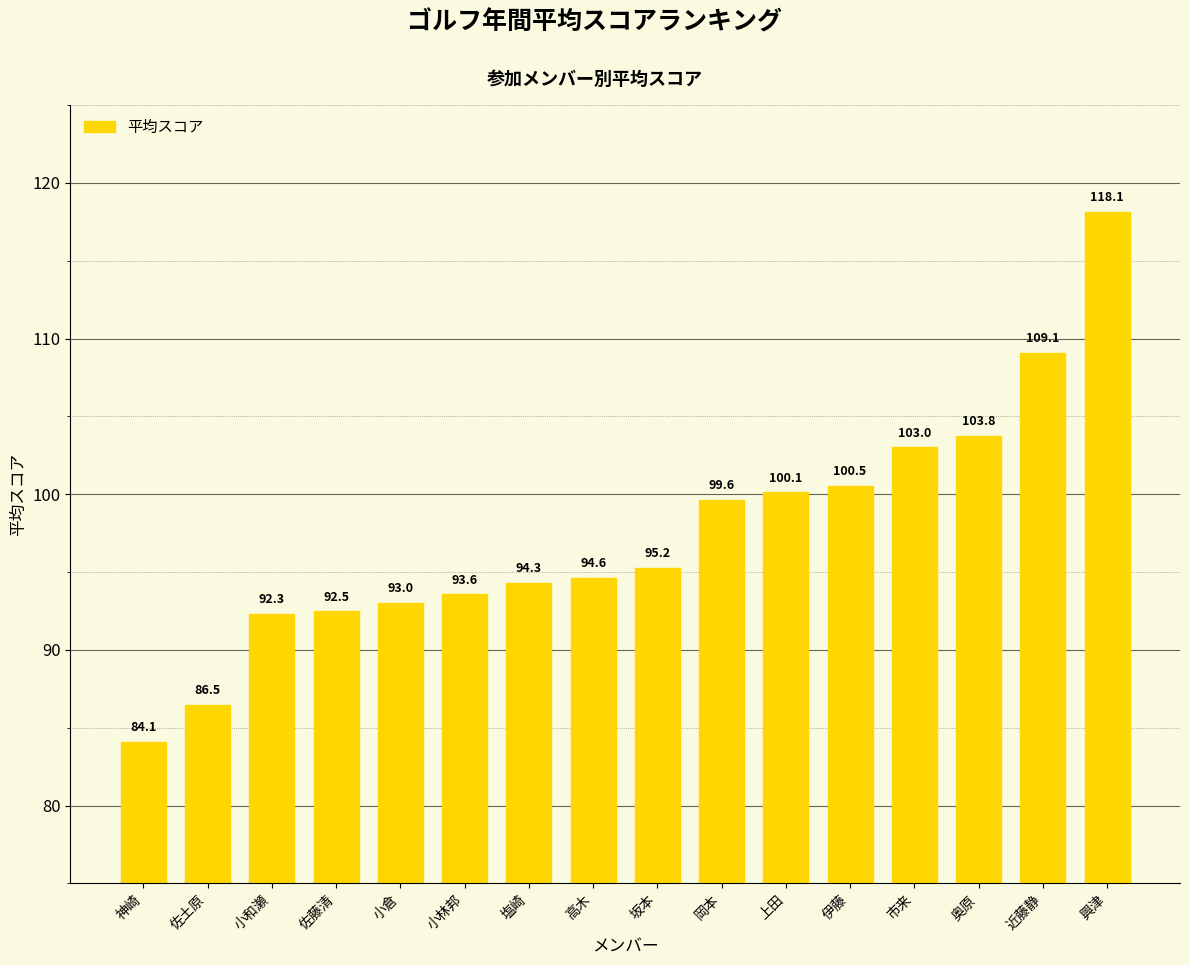

What is the difference between the maximum and second lowest values?

31.7